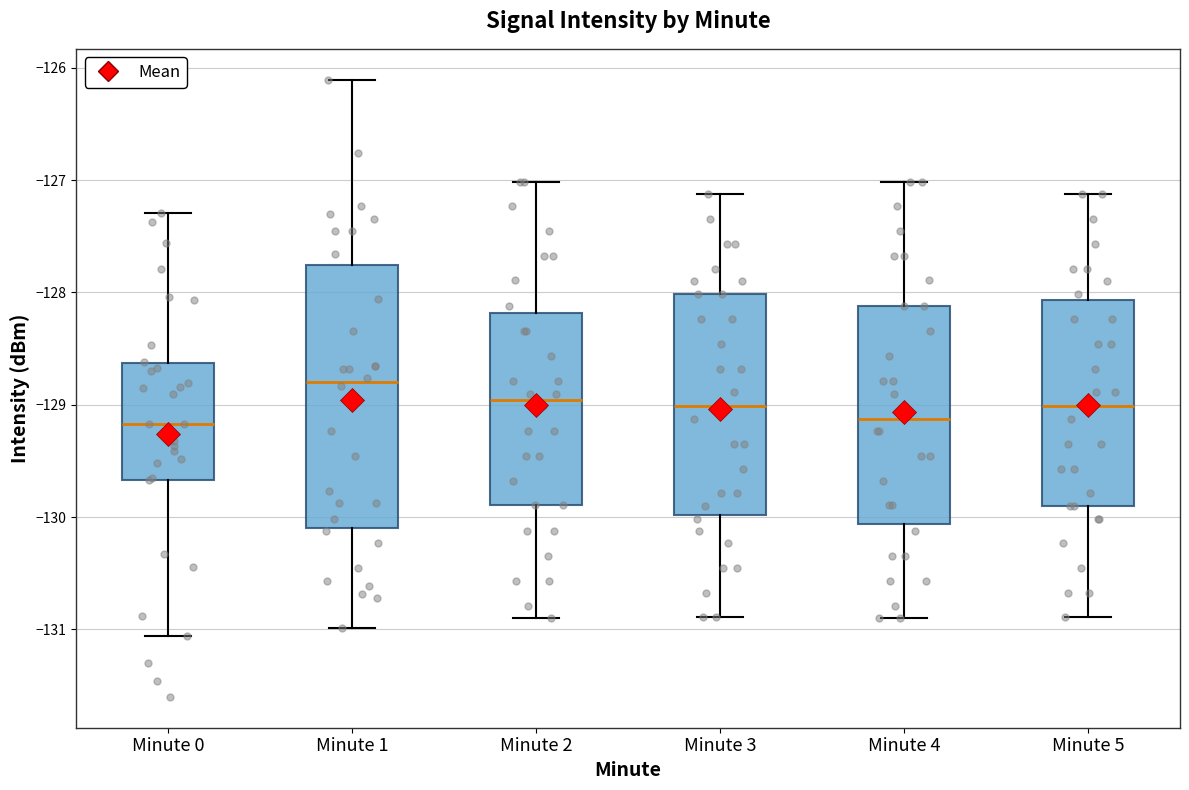

Where is the lower edge of the box for Minute 4 on the y-axis? The values are not printed on the chart, so give them approximately, as read against the axis.

-130.1